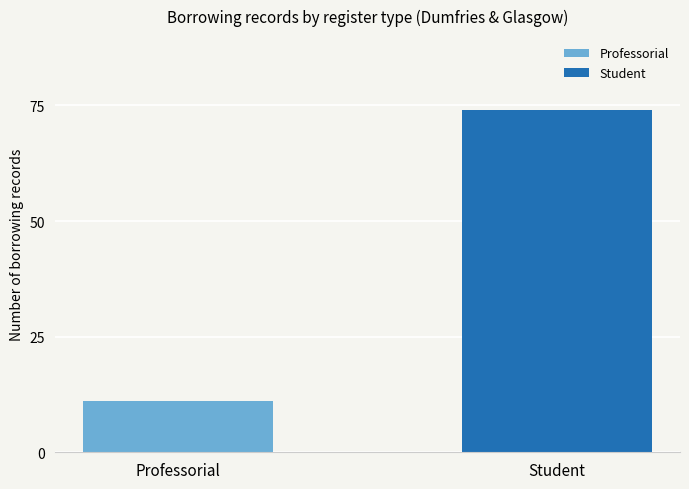

List the series in order of their peak value, highest first.

Student, Professorial